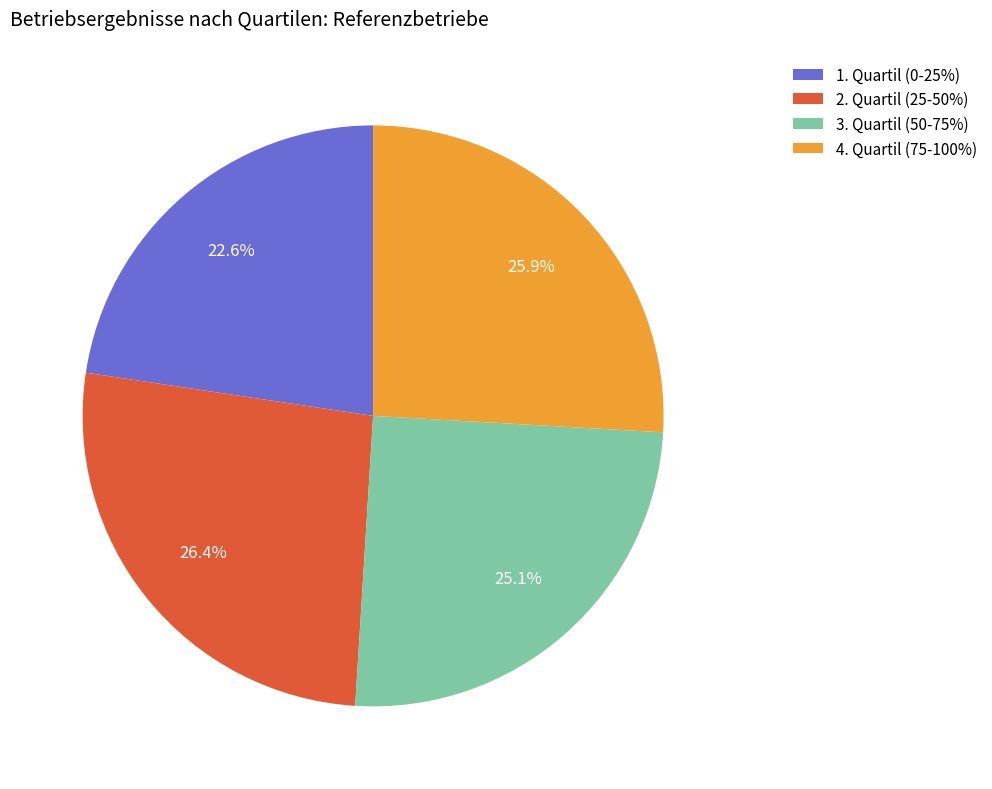

How much of the chart is everything except 1. Quartil (0-25%)?

77.4%